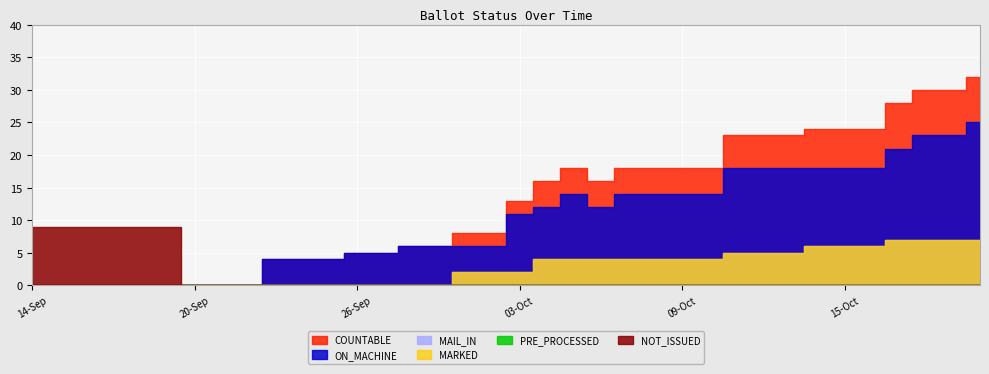

List the series in order of their peak value, lowest first.

PRE_PROCESSED, MAIL_IN, MARKED, NOT_ISSUED, ON_MACHINE, COUNTABLE